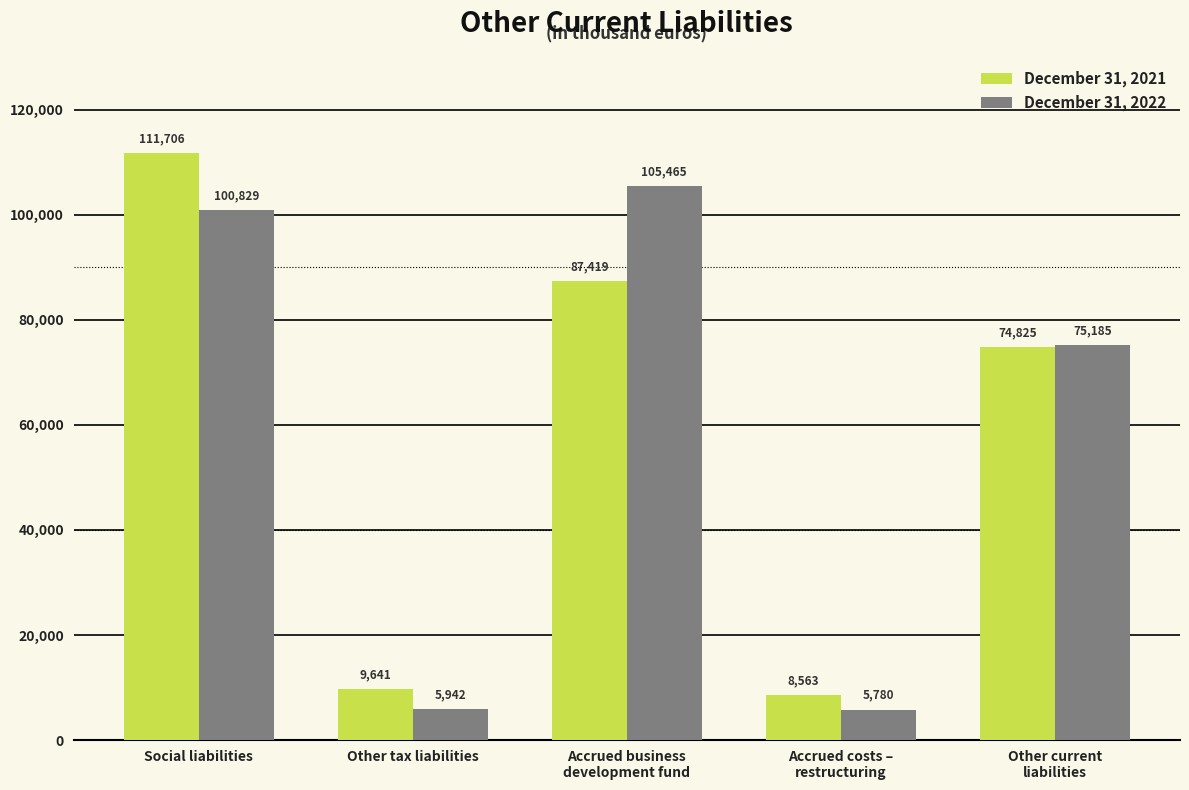

At Social liabilities, list the series in order from smallest to largest.

December 31, 2022, December 31, 2021